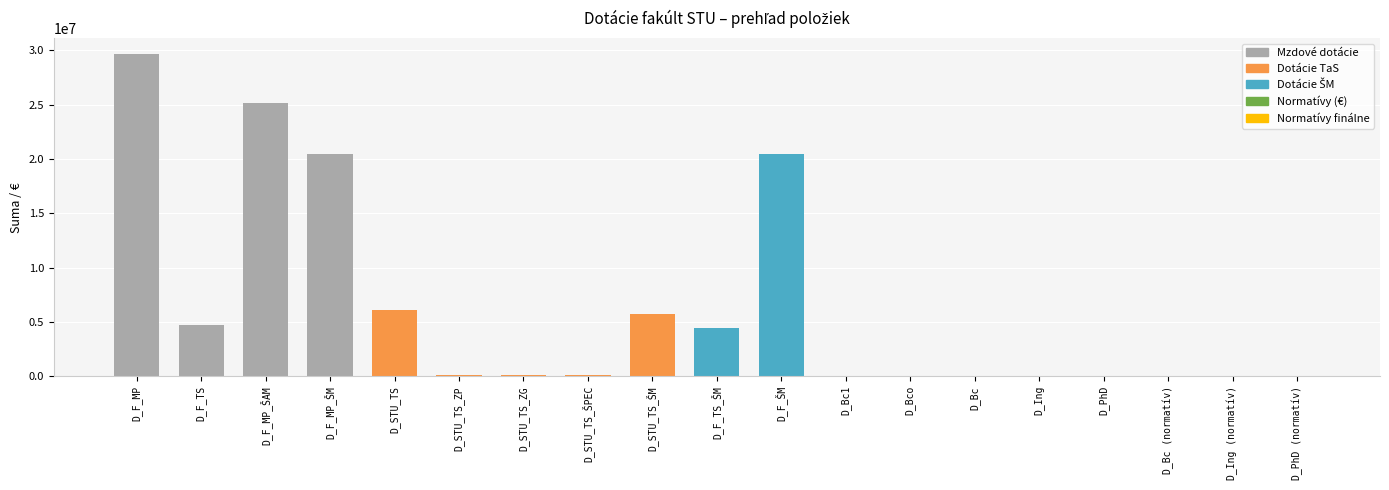

Count the number of data series in this chart.

1